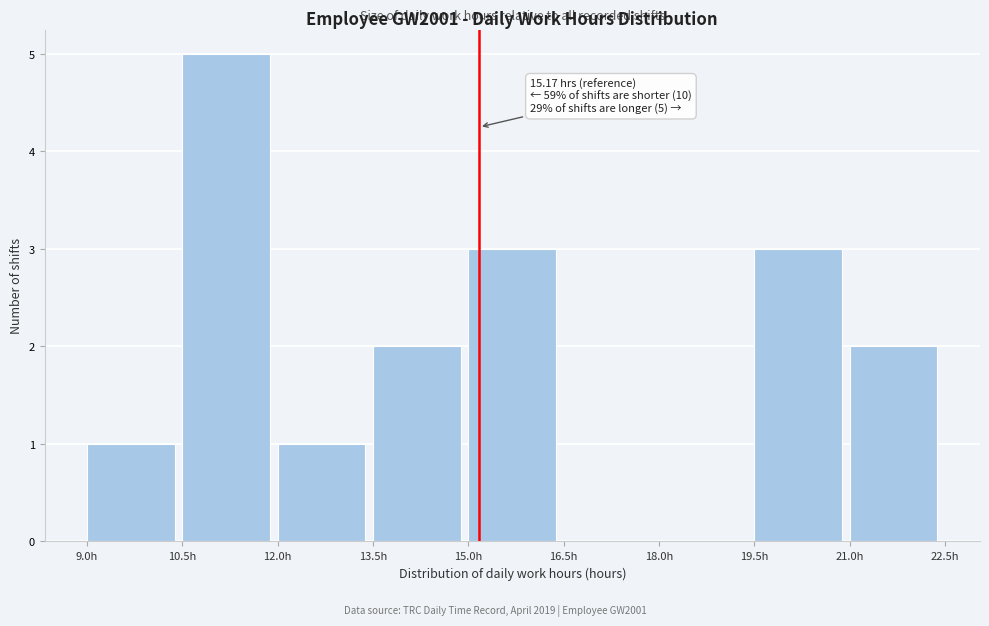

Which range on the x-axis has the tallest bar?

10.5 to 12.0